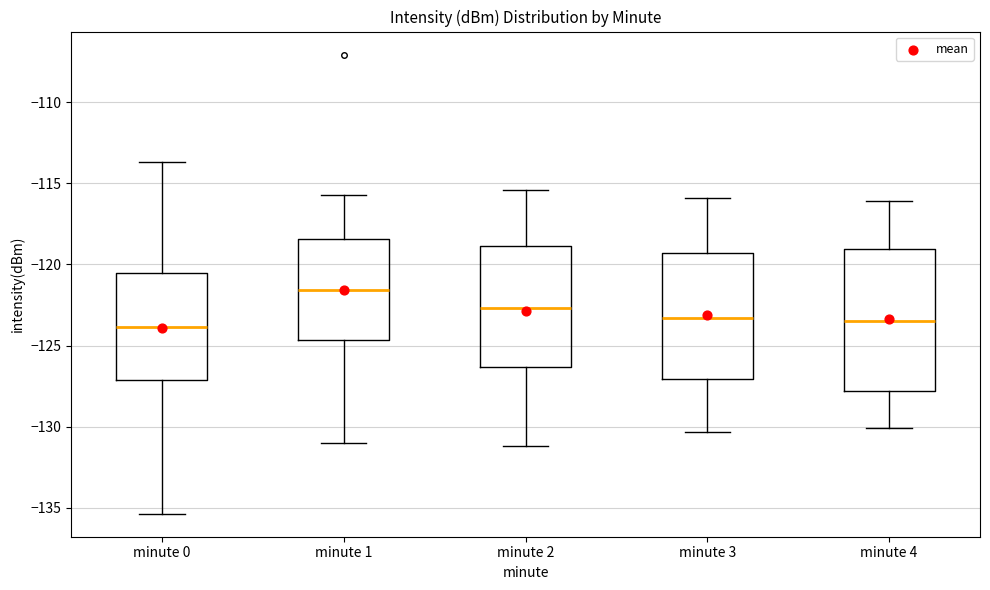

Reading left to right, transcribe this box plot: for each box, give where its median line is, the range the box spans, and where its two whiskers end, as read against the y-axis. The values are not printed on the chart, so give them approximately, as read against the axis.

minute 0: median -124.0, box -127.0 to -120.5, whiskers -135.5 to -113.5
minute 1: median -121.5, box -124.5 to -118.5, whiskers -131.0 to -115.5
minute 2: median -122.5, box -126.5 to -119.0, whiskers -131.0 to -115.5
minute 3: median -123.5, box -127.0 to -119.5, whiskers -130.5 to -116.0
minute 4: median -123.5, box -128.0 to -119.0, whiskers -130.0 to -116.0